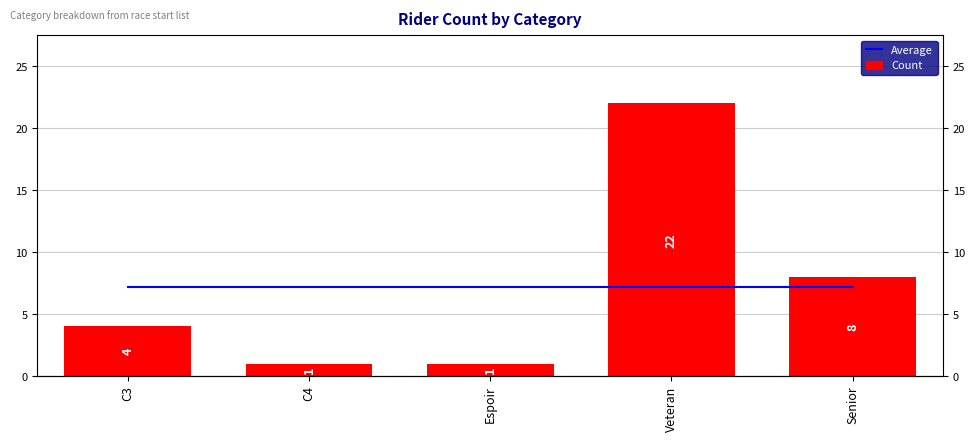

Reading right to left, what are all the values shown in this chart?

Average: 7.2	7.2	7.2	7.2	7.2
Count: 8.0	22.0	1.0	1.0	4.0